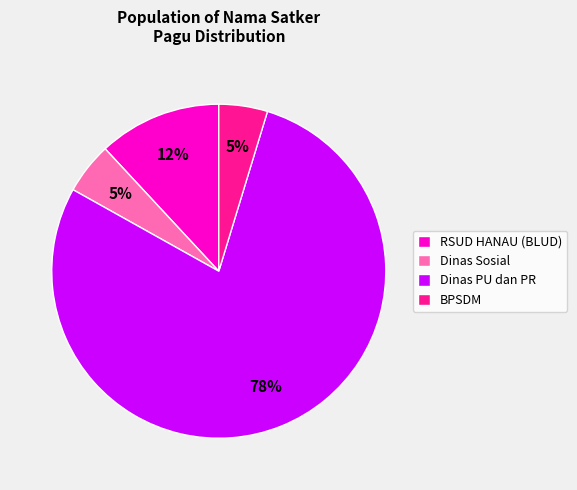

Does any single category account for the majority?

Yes